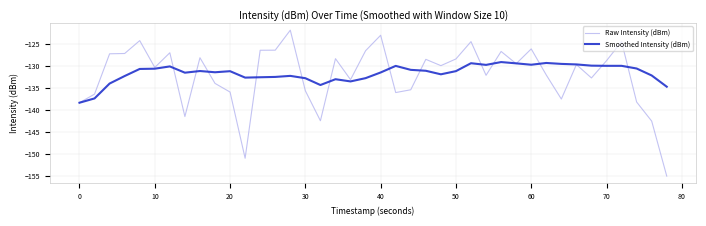

True or false: Raw Intensity (dBm) has more than 1 interior local peaks.

True